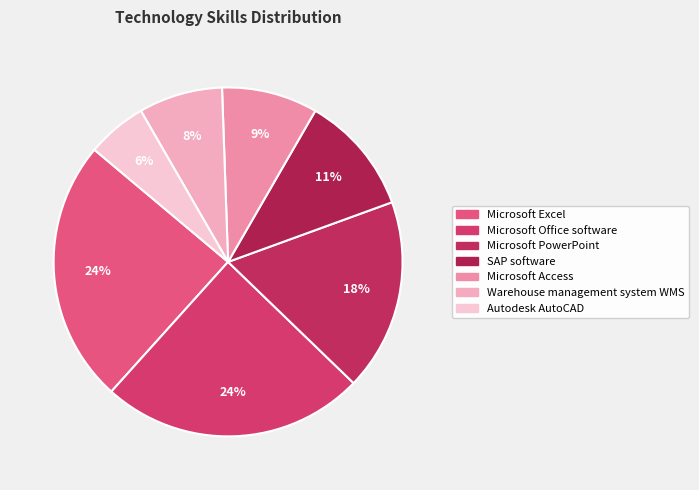

Count the number of slices in the pie.

7